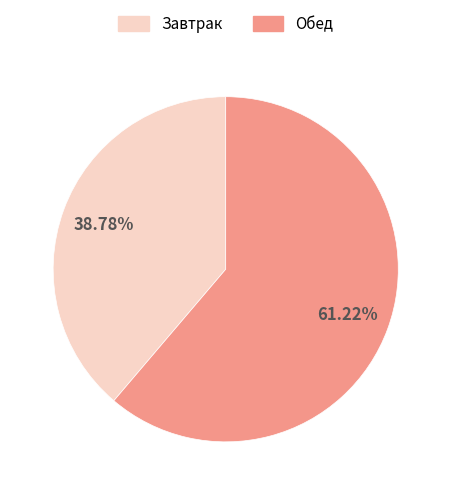

To the nearest percent, what percentage of the pie is Завтрак?

39%